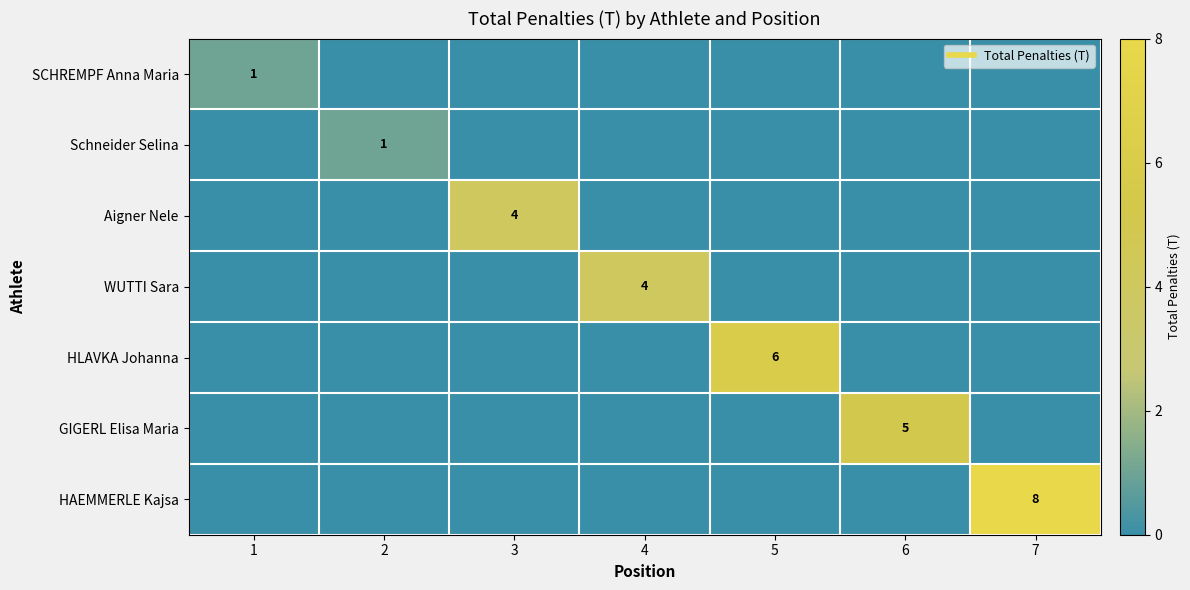

At how many categories does at least one series exceed 0?

7